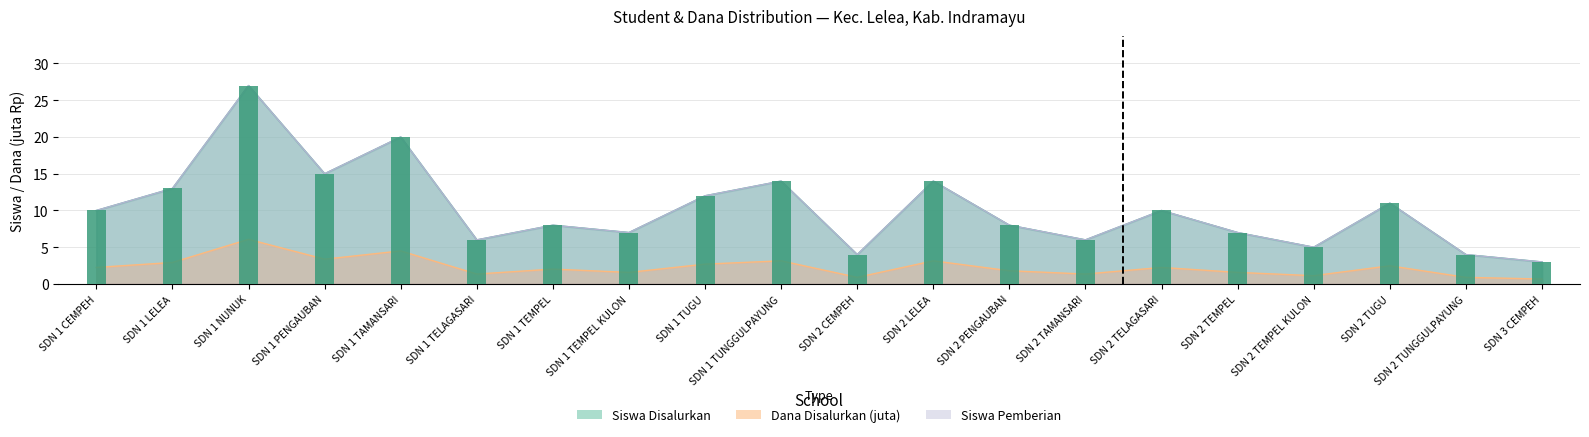

Which label corresponds to the smallest value in the chart?

SDN 3 CEMPEH